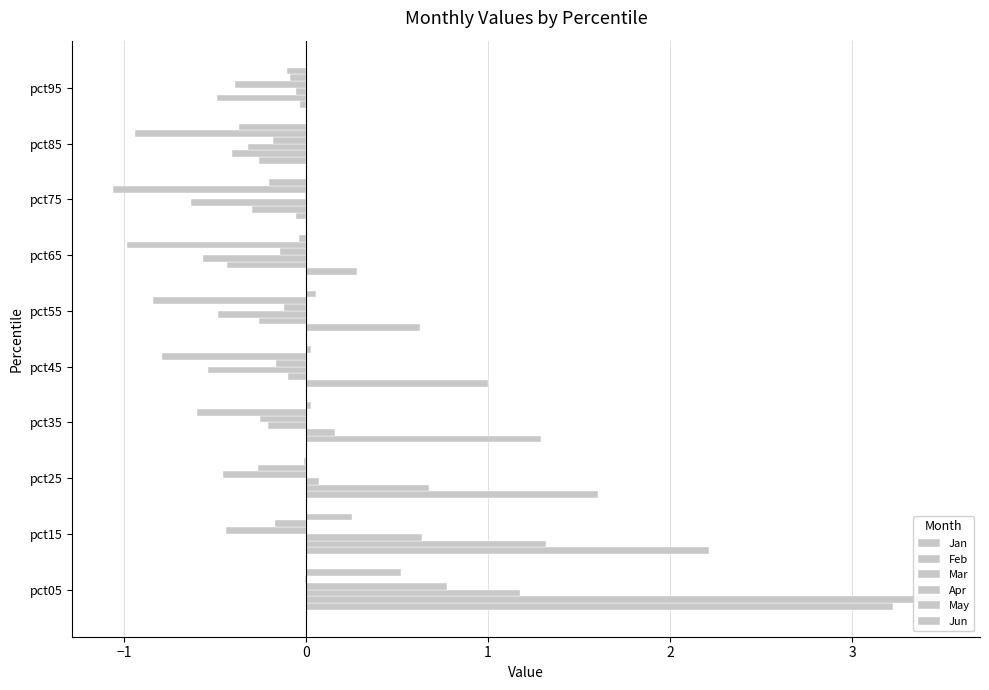

What is the minimum value for Jun?

-0.4